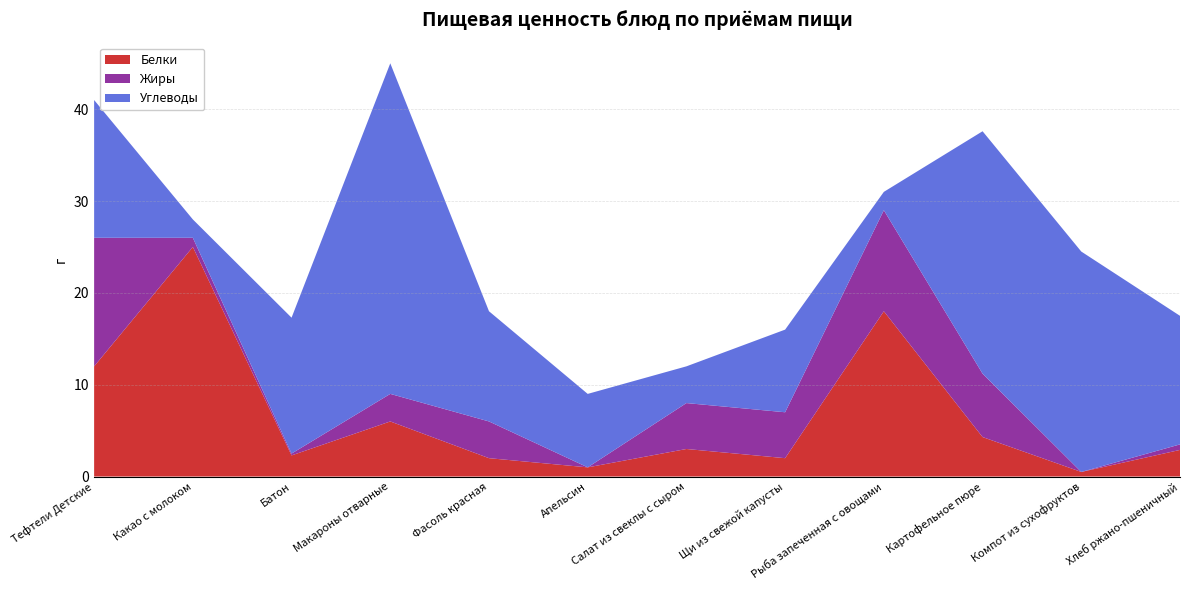

Reading left to right, list all the values displayed in this chart.

Белки: 12.0	25.0	2.3	6.0	2.0	1.0	3.0	2.0	18.0	4.3	0.5	2.9
Жиры: 14.0	1.0	0.2	3.0	4.0	0.0	5.0	5.0	11.0	6.9	0.0	0.6
Углеводы: 15.0	2.0	14.8	36.0	12.0	8.0	4.0	9.0	2.0	26.4	24.0	14.0